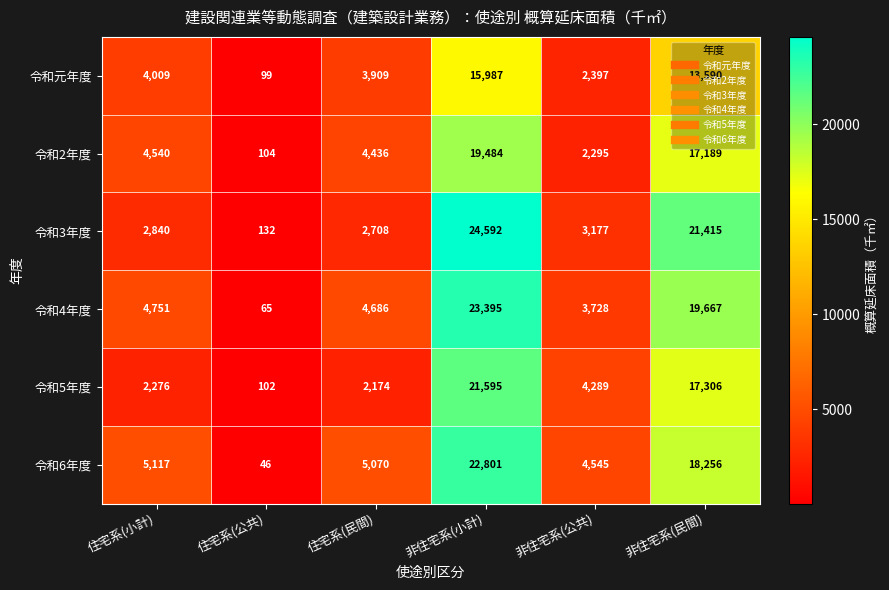

What is the total value across all series at 住宅系(民間)?

22983